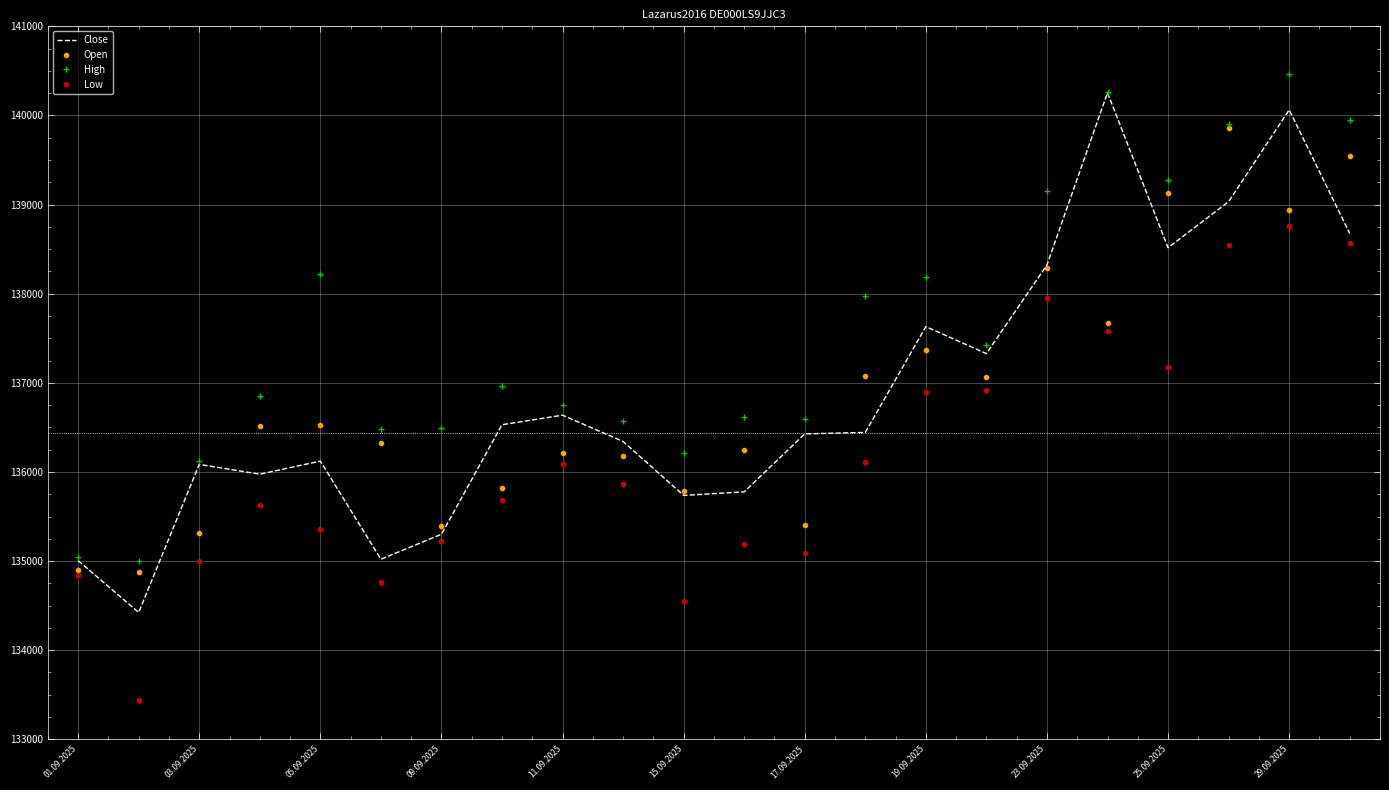

What is the average value of the Low series?

136149